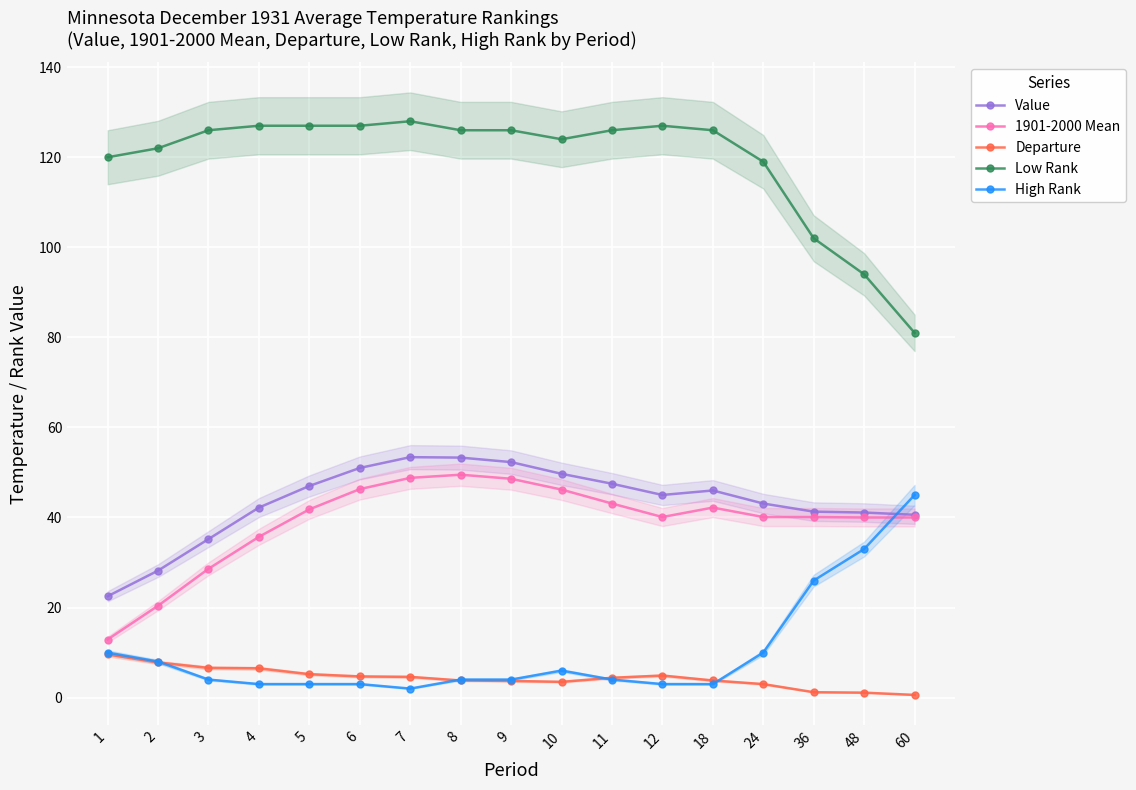

What is the maximum value shown in the chart?

128.0